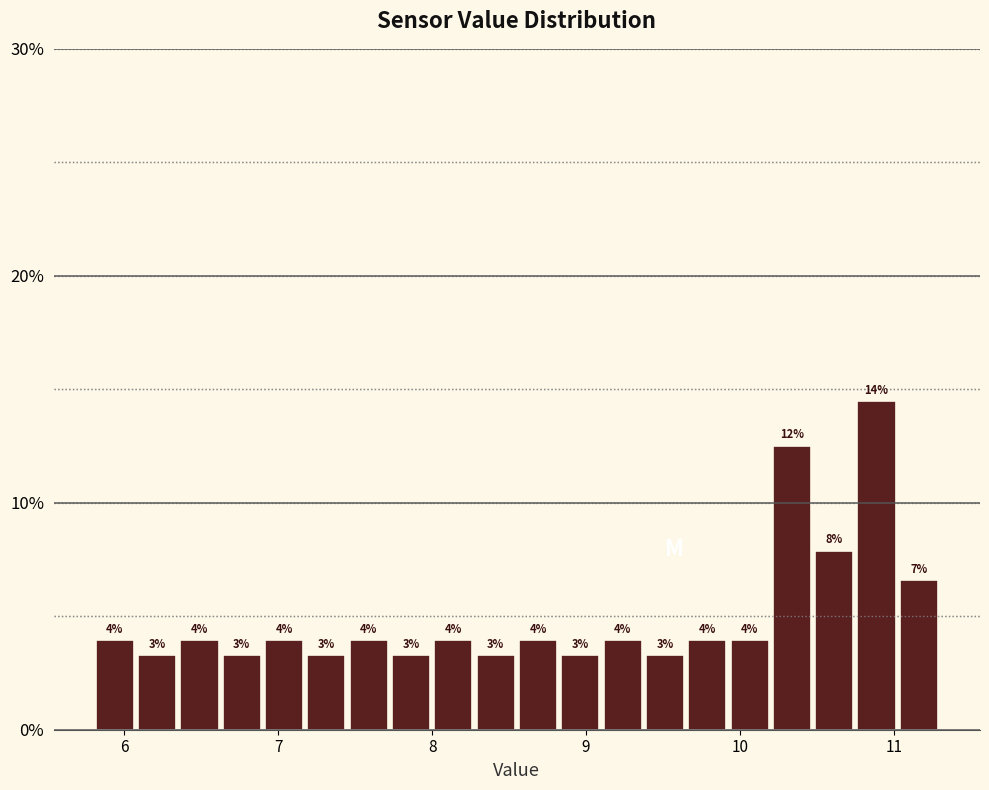

Around what value on the x-axis is the tallest bar? Give the approximate position of its centre, as read against the axis.

10.9